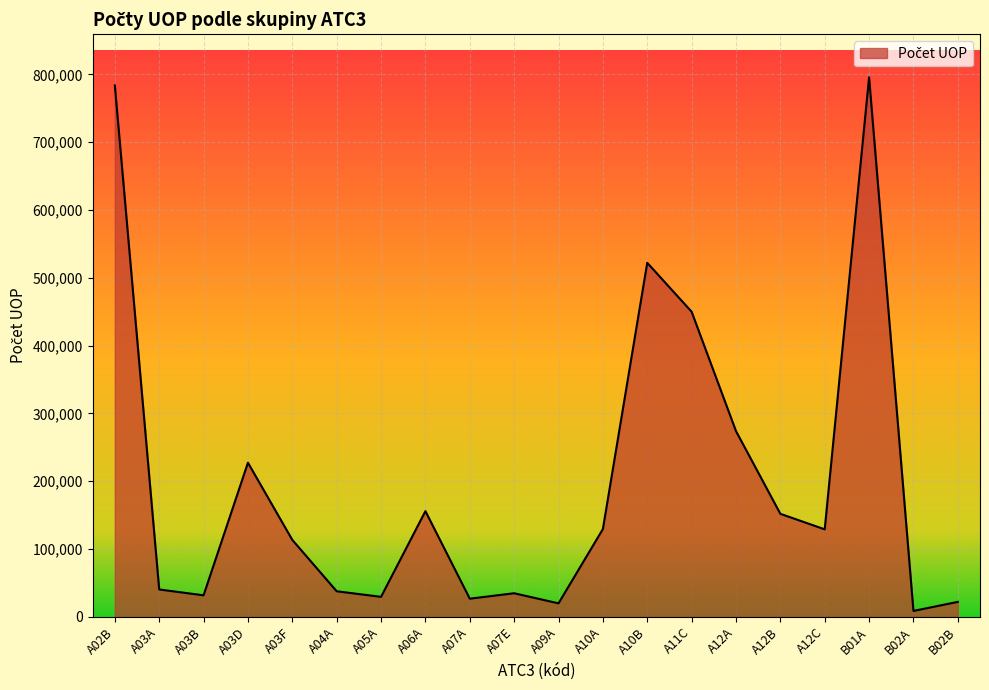

What is the difference between the second highest and second lowest values?

763904